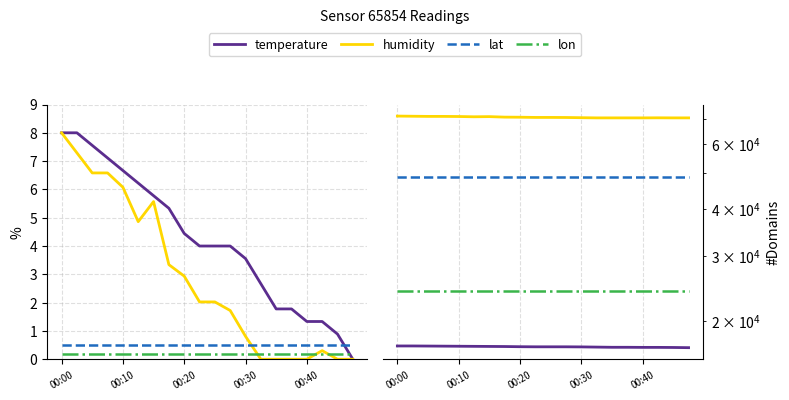

At which label does lat reach its minimum?

00:00